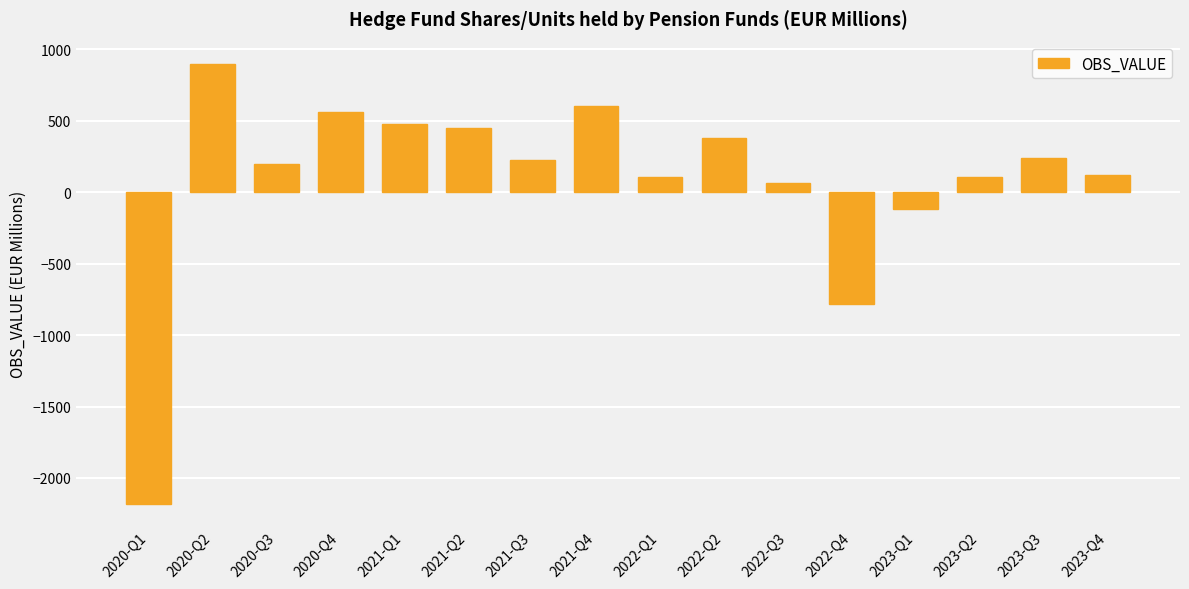

How many data points does each series have?

16